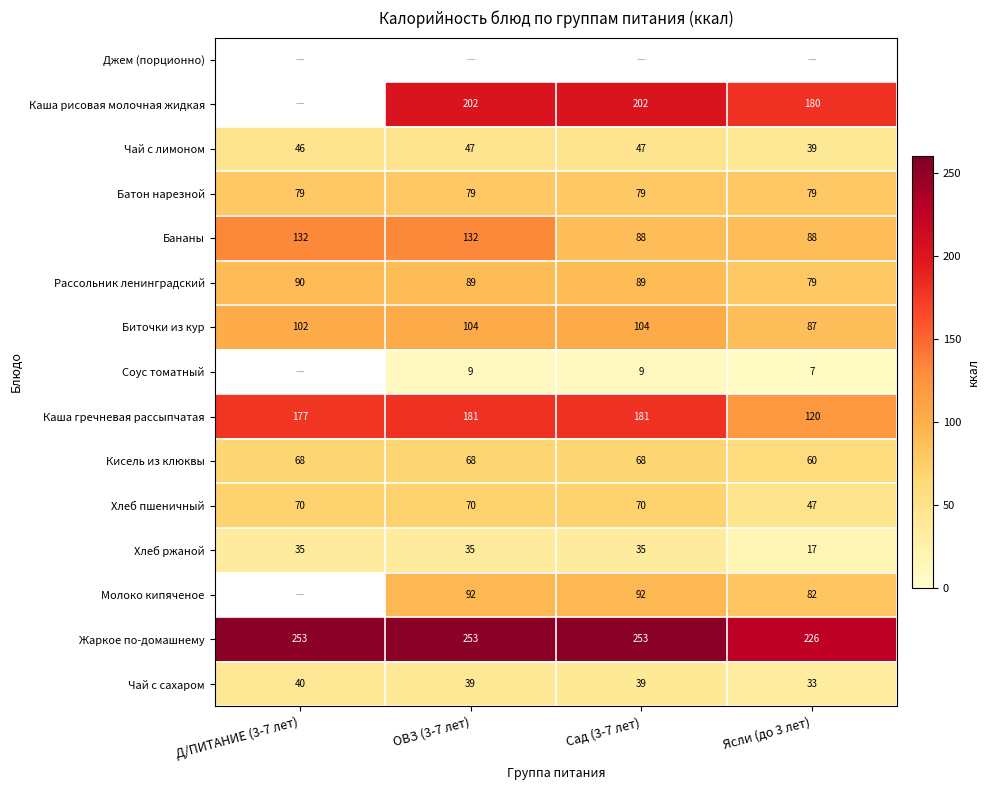

How many data points in Чай с лимоном are less than 47?

2